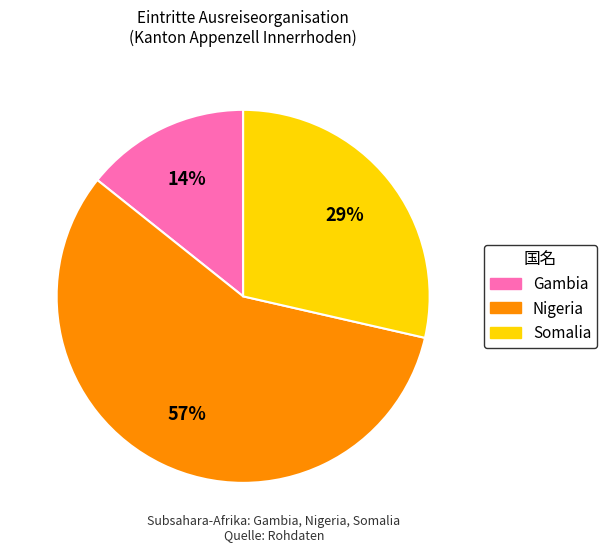

To the nearest percent, what portion does Gambia represent?

14%